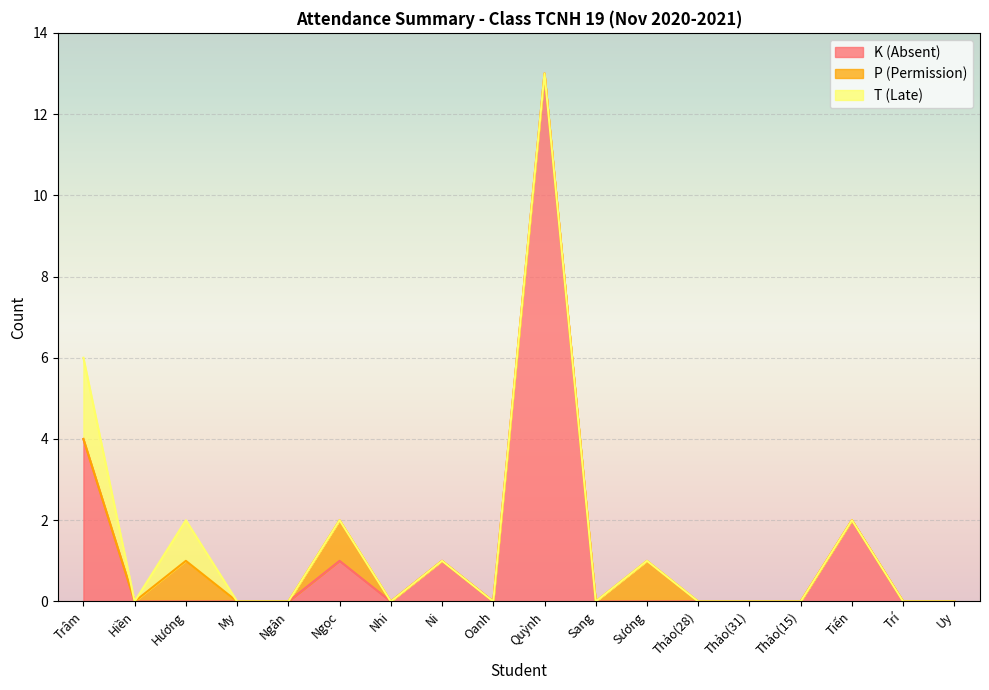

Rank the series at Ngân from lowest to highest value.

K (Absent), P (Permission), T (Late)